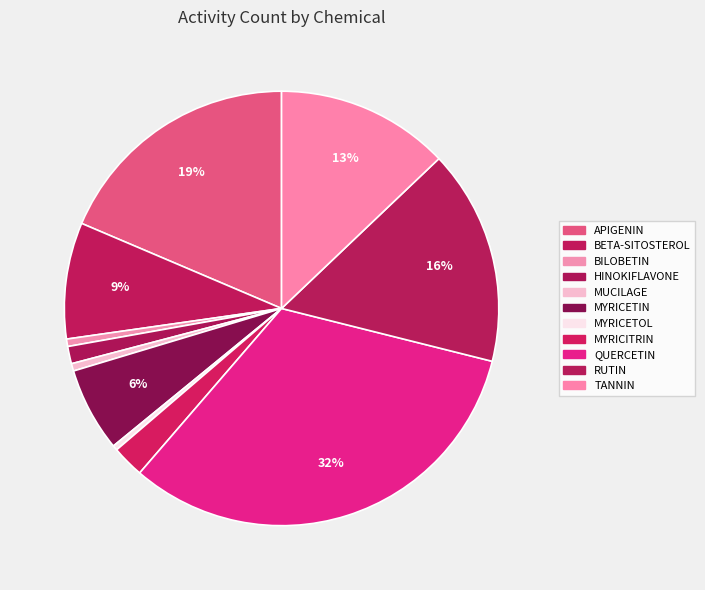

How many segments does this pie chart have?

11